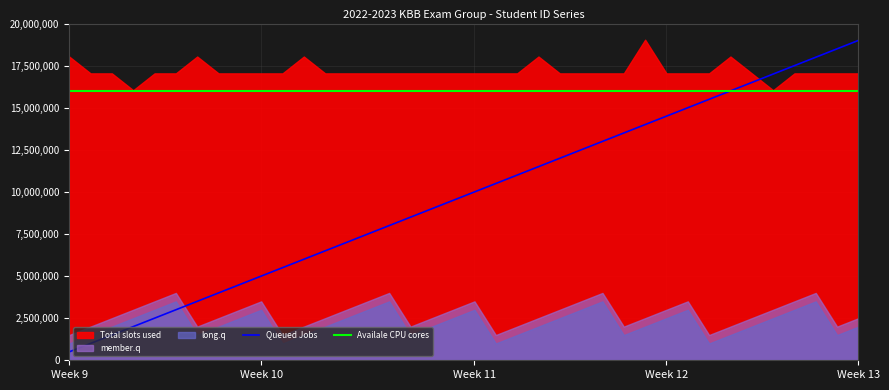

True or false: Queued Jobs and Availale CPU cores intersect in this chart.

False